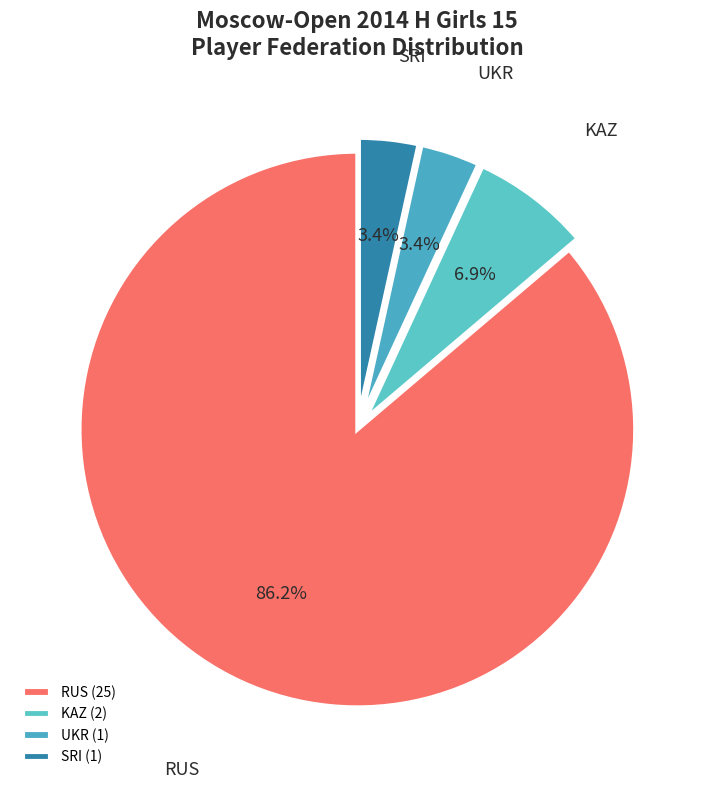

Is there any slice that represents more than half of the pie?

Yes